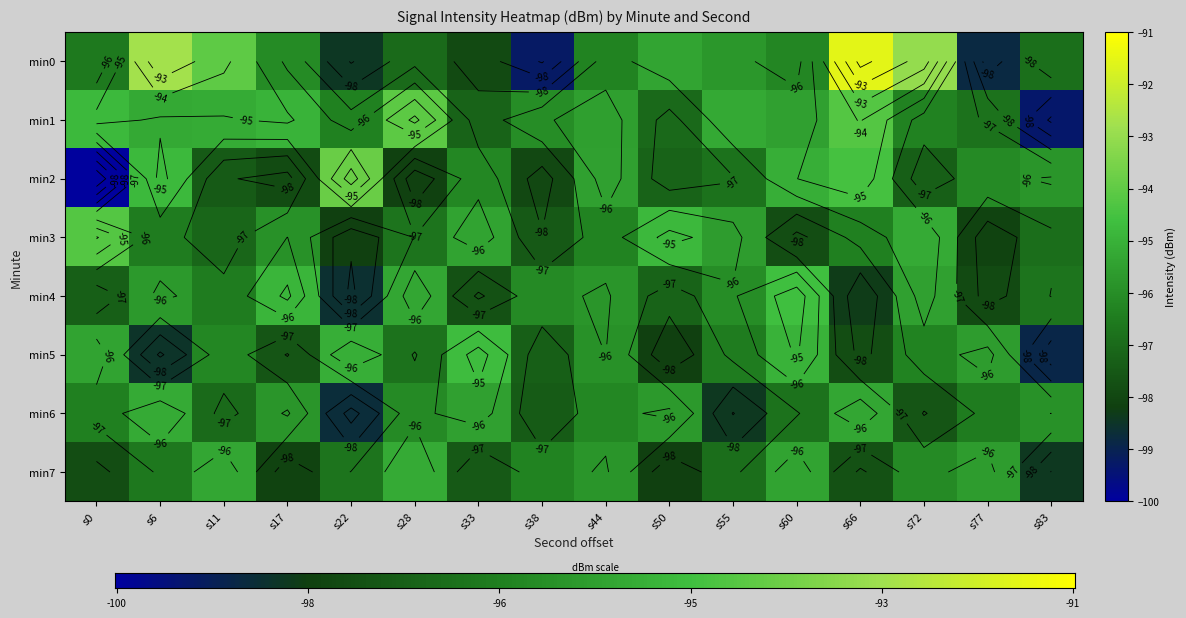

How many values in the 5 series are below -96?

10